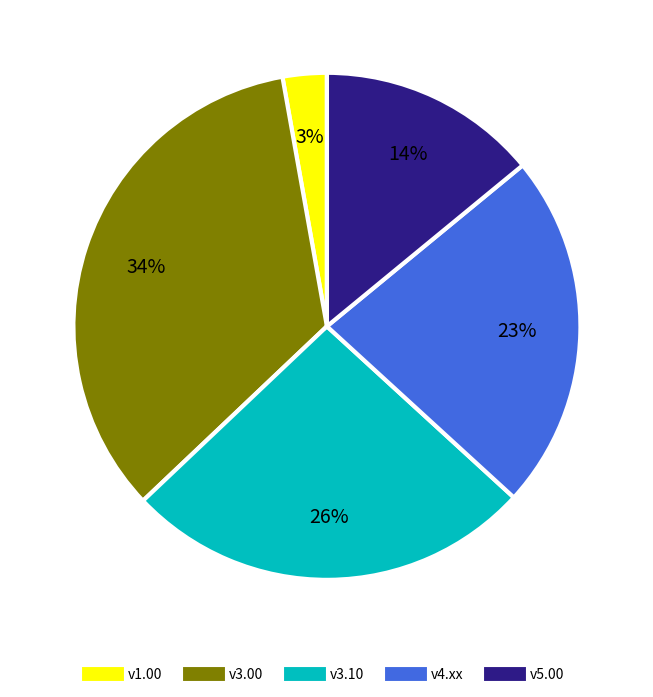

Is there a majority slice in this chart?

No